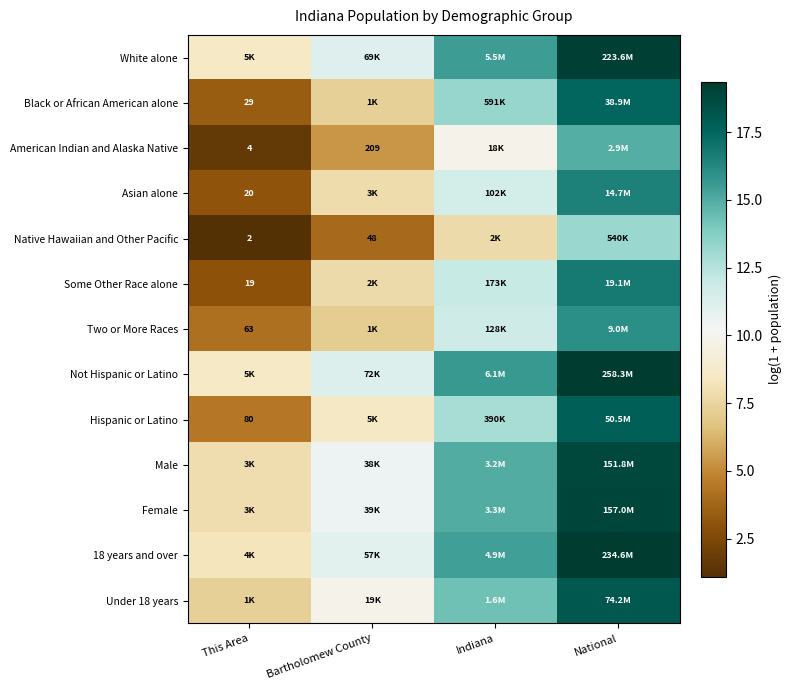

What is the sum of all Some Other Race alone values?

39.6